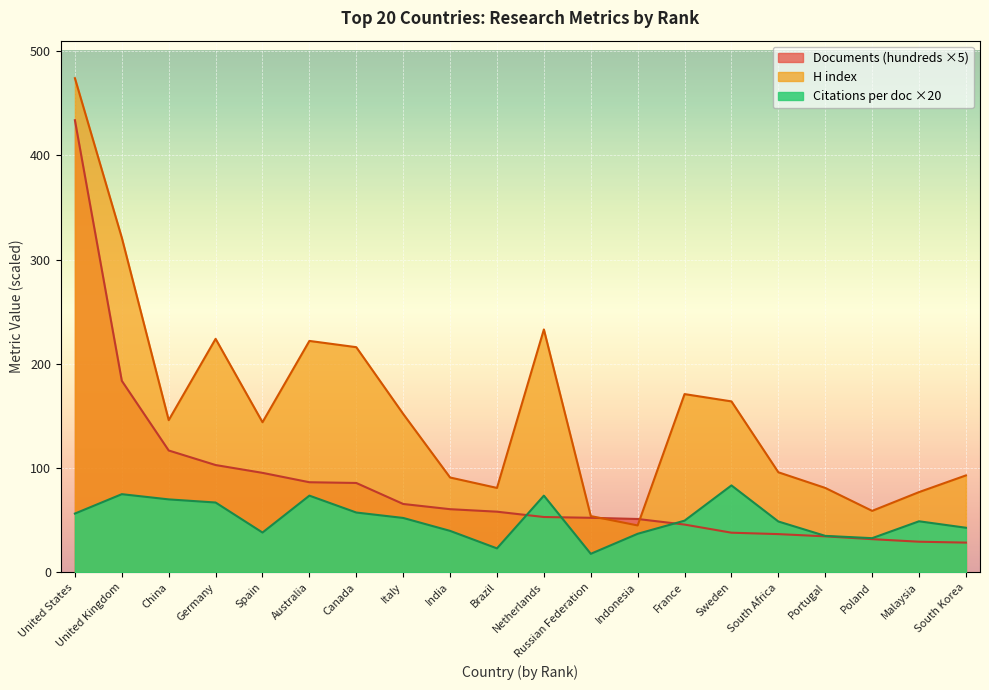

Between United Kingdom and Portugal, which series saw the biggest shift?

H index